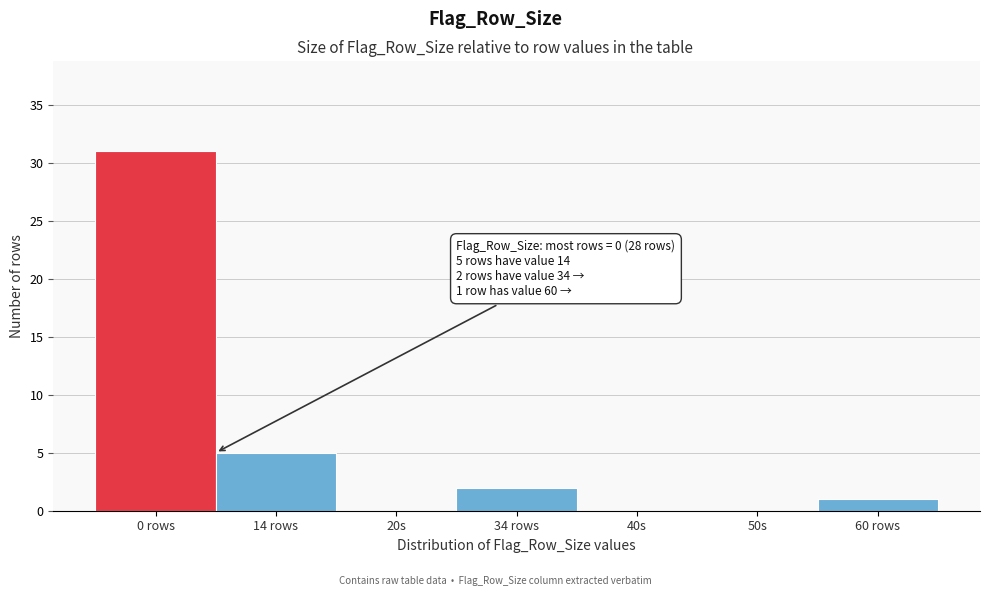

Reading right to left, list all the values displayed in this chart.

60 rows=1	50s=0	40s=0	34 rows=2	20s=0	14 rows=5	0 rows=31